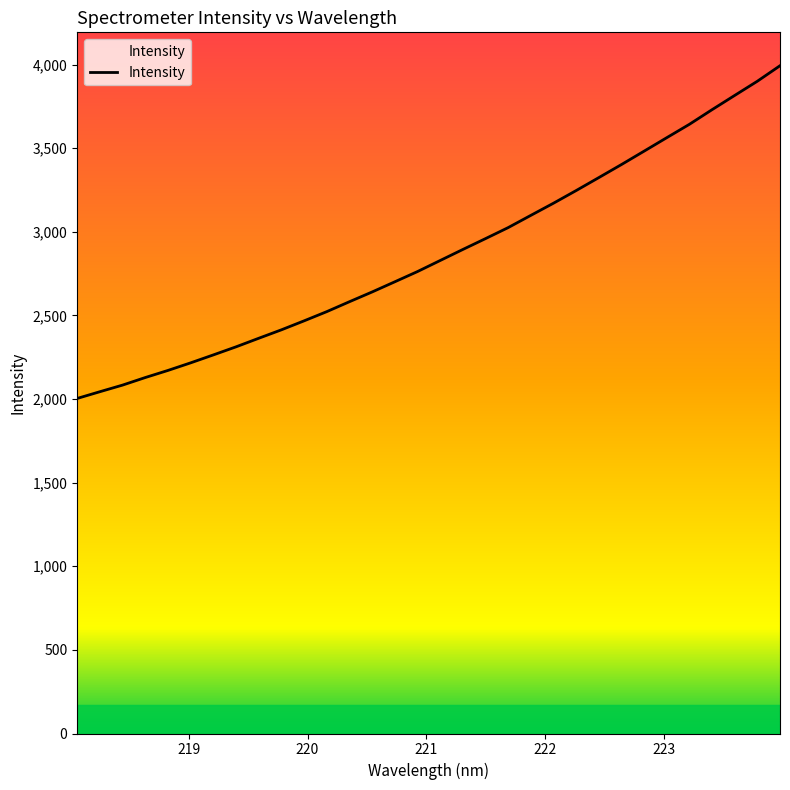

What is the smallest value displayed?

2003.4